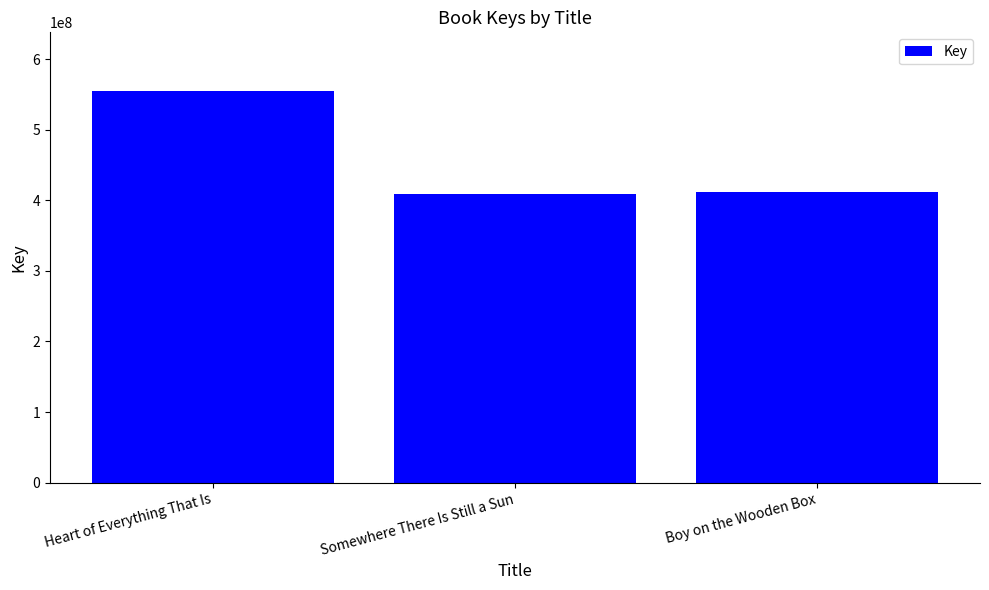

What is the change in value from Heart of Everything That Is to Somewhere There Is Still a Sun?

-146106934